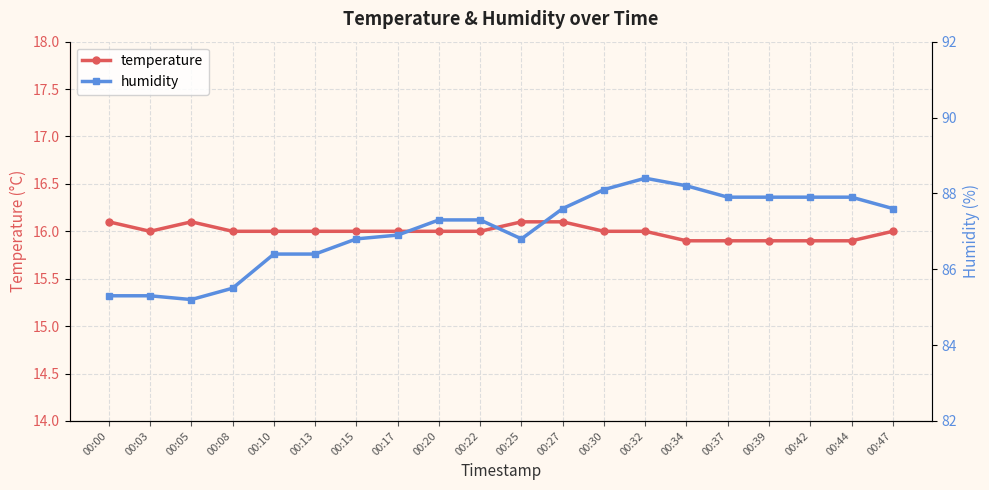

Where is temperature nearest to the value 16?

00:03